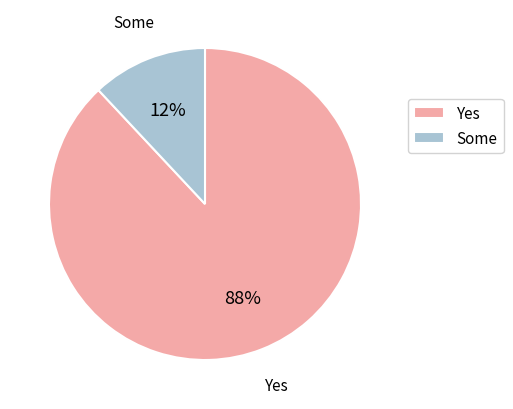

How many slices are in this pie chart?

2